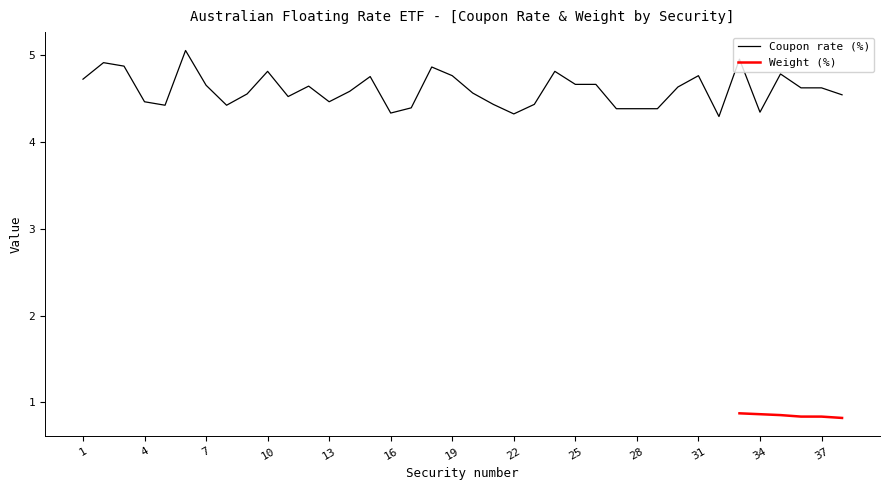

Reading right to left, extract all data points from this chart.

38=4.5	37=4.6	36=4.6	35=4.8	34=4.3	33=5.0	32=4.3	31=4.8	30=4.6	29=4.4	28=4.4	27=4.4	26=4.7	25=4.7	24=4.8	23=4.4	22=4.3	21=4.4	20=4.6	19=4.8	18=4.9	17=4.4	16=4.3	15=4.8	14=4.6	13=4.5	12=4.6	11=4.5	10=4.8	9=4.5	8=4.4	7=4.7	6=5.0	5=4.4	4=4.5	3=4.9	2=4.9	1=4.7